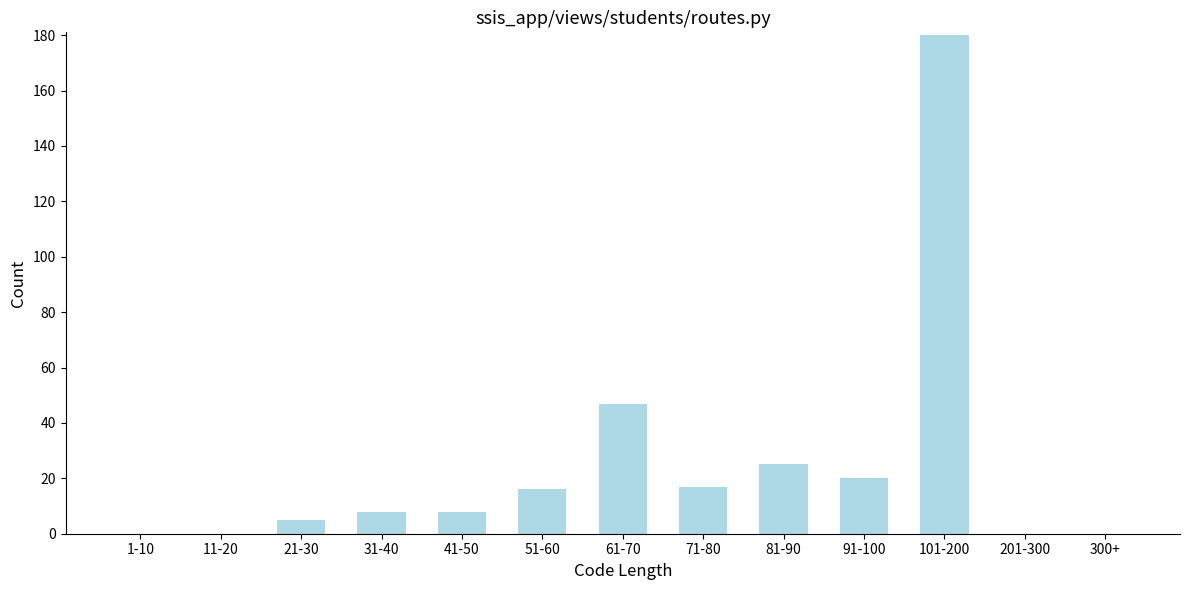

Reading left to right, list all the values displayed in this chart.

1-10=0	11-20=0	21-30=5	31-40=8	41-50=8	51-60=16	61-70=47	71-80=17	81-90=25	91-100=20	101-200=180	201-300=0	300+=0